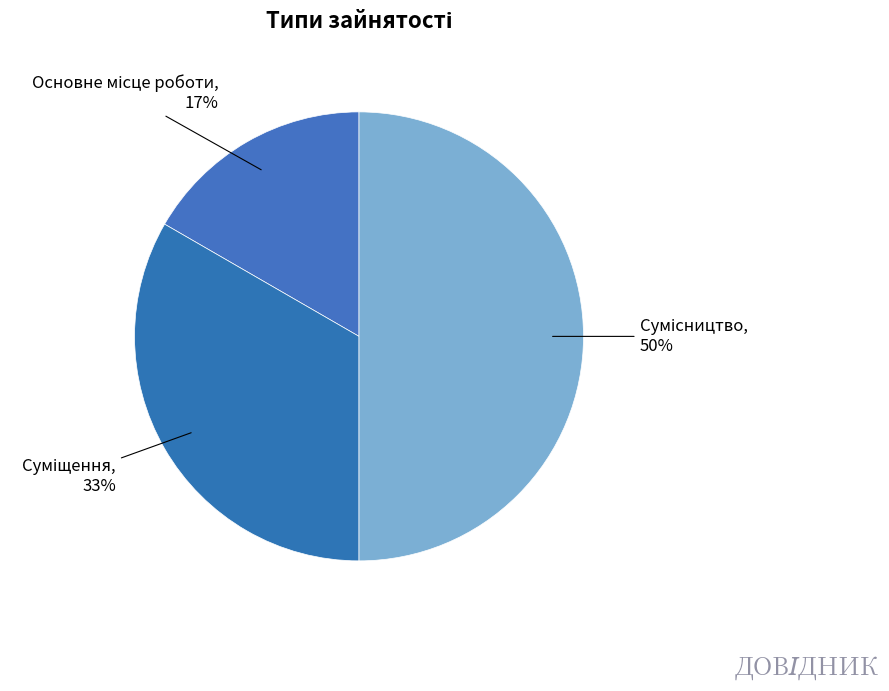

To the nearest percent, what is the average slice percentage?

33%